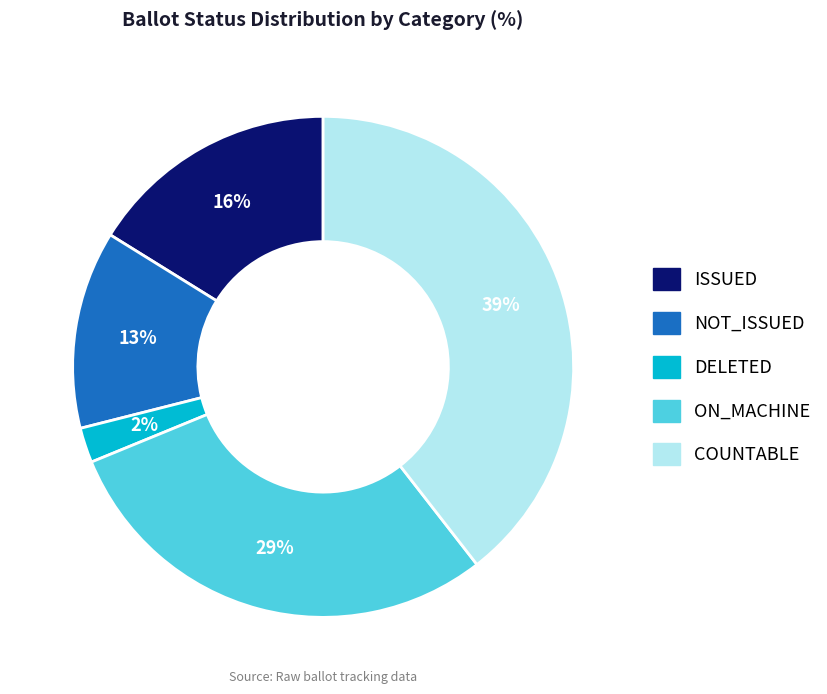

To the nearest percent, what is the difference between the largest and smallest slice percentages?

37%